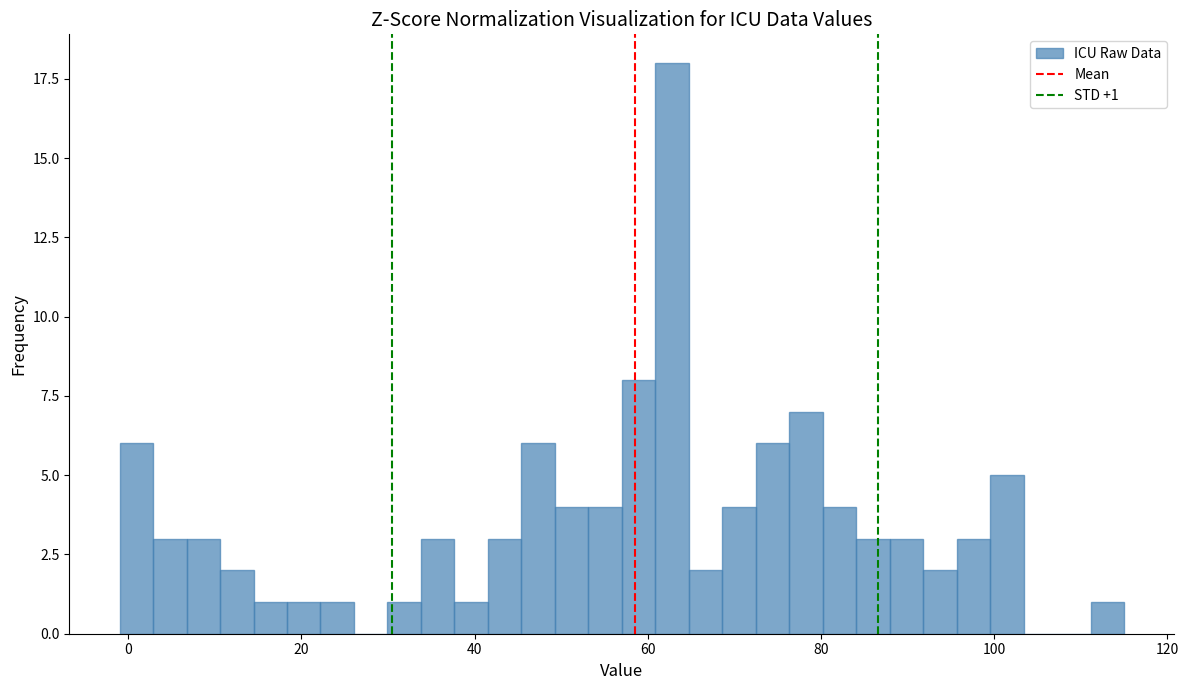

Read against the x-axis, roughly where is the centre of the tallest bar?

62